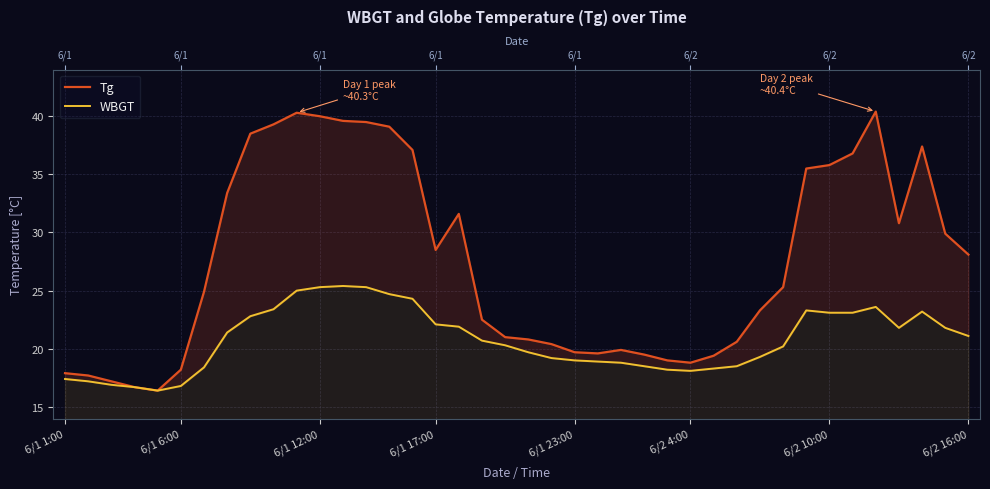

True or false: Tg and WBGT cross at least once.

False